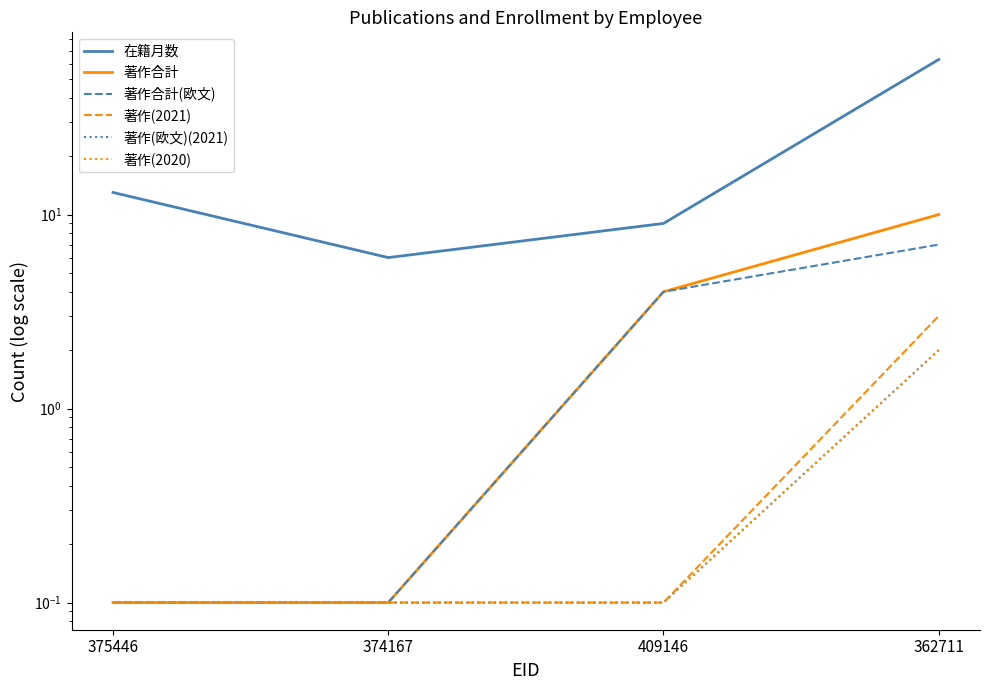

The 著作(2021) series shows 0.2 at 375446. True or false?

False